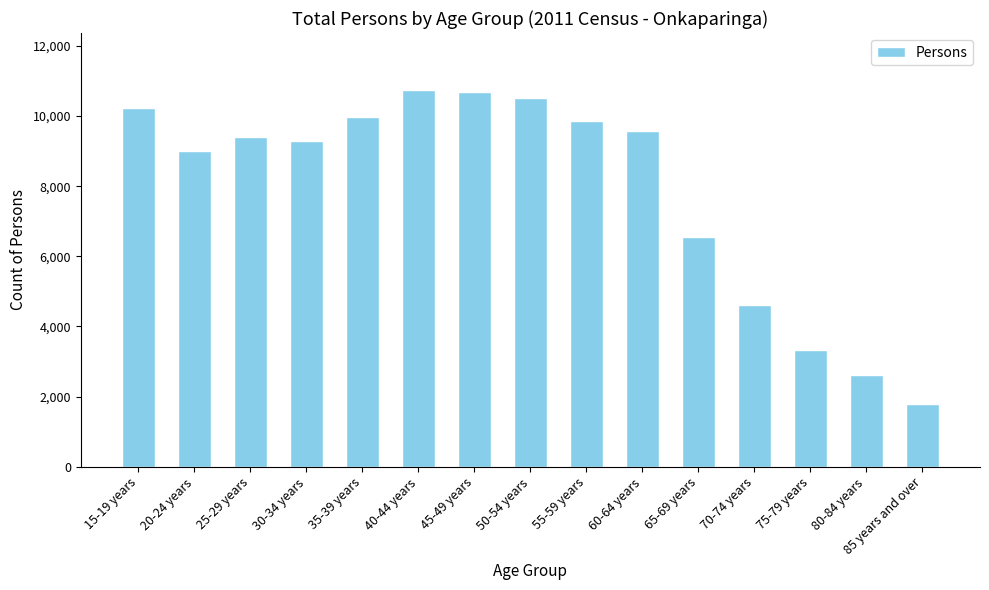

At which label is the value closest to 6267?

65-69 years